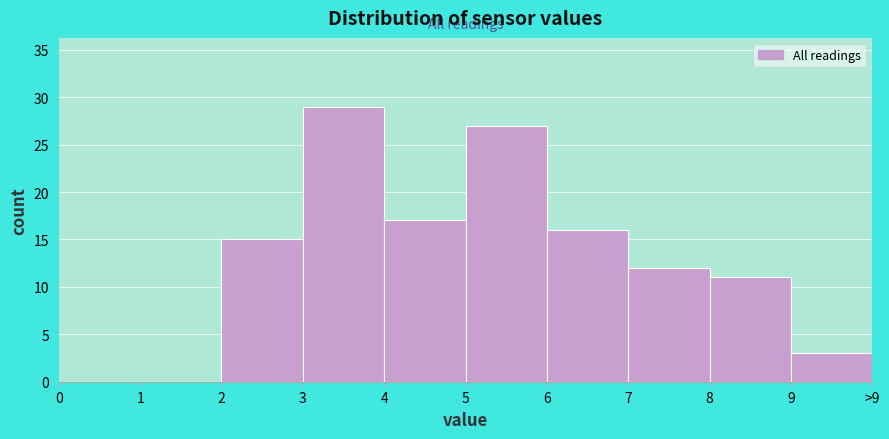

Reading left to right, list all the values displayed in this chart.

0=0	1=0	2=15	3=29	4=17	5=27	6=16	7=12	8=11	9=3